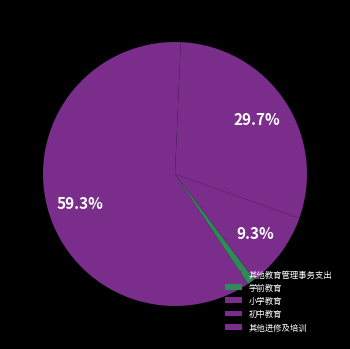

How many slices are in this pie chart?

5